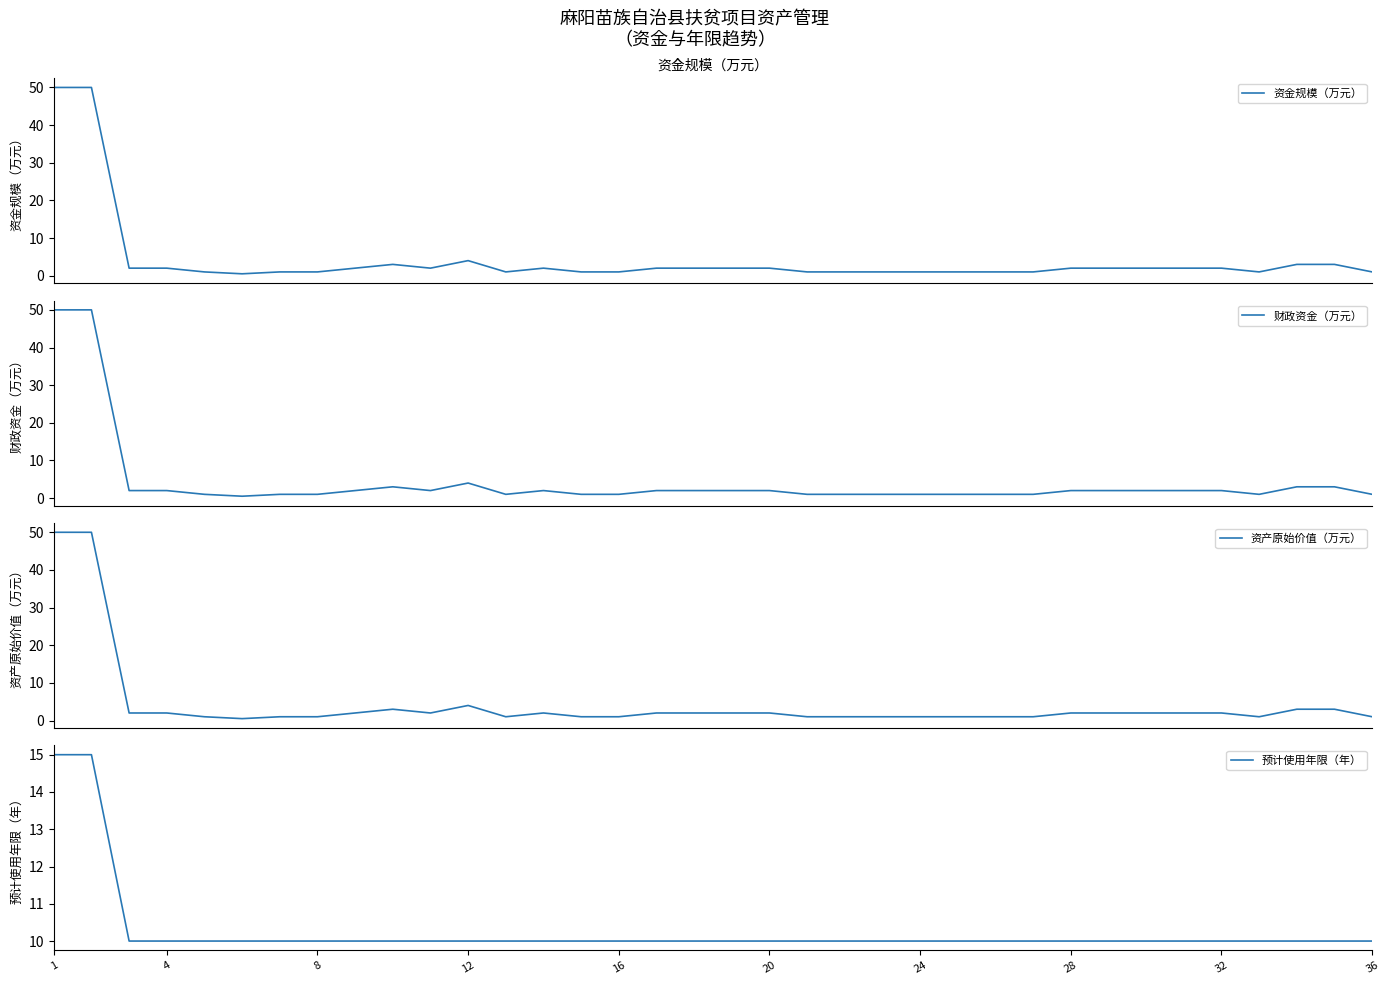

Where does the 资产原始价值（万元） series first go above 2?

1